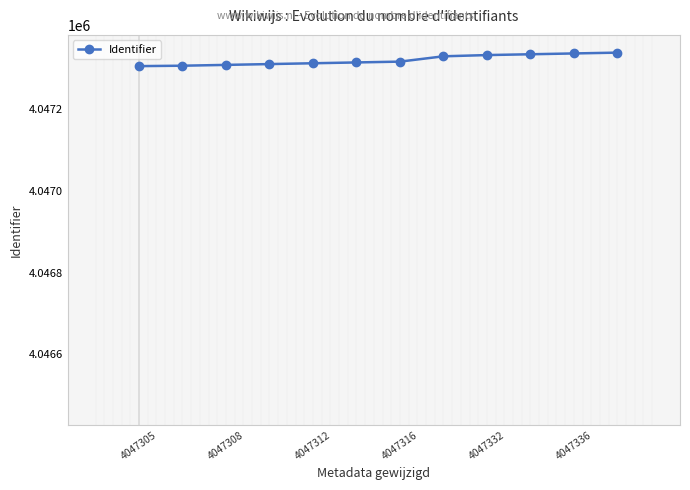

What is the smallest value displayed?

4047305